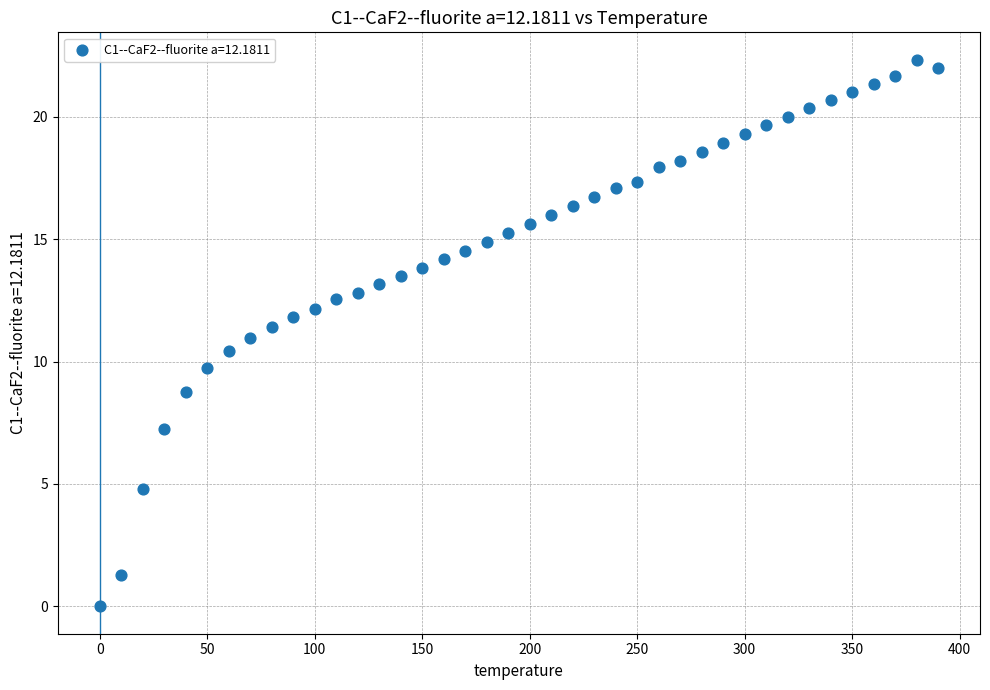

What is the range of Y values (max minus min)?

22.3